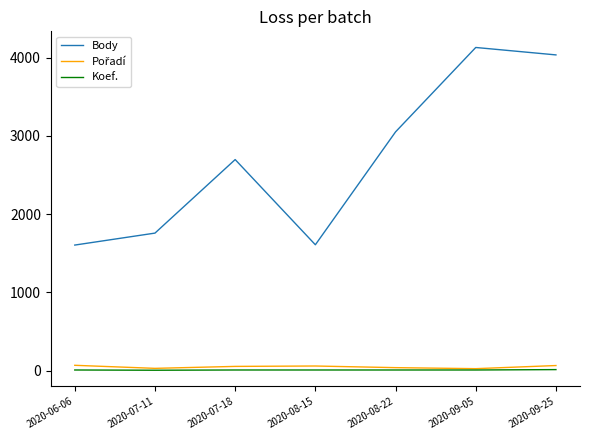

True or false: Koef. and Body intersect in this chart.

False